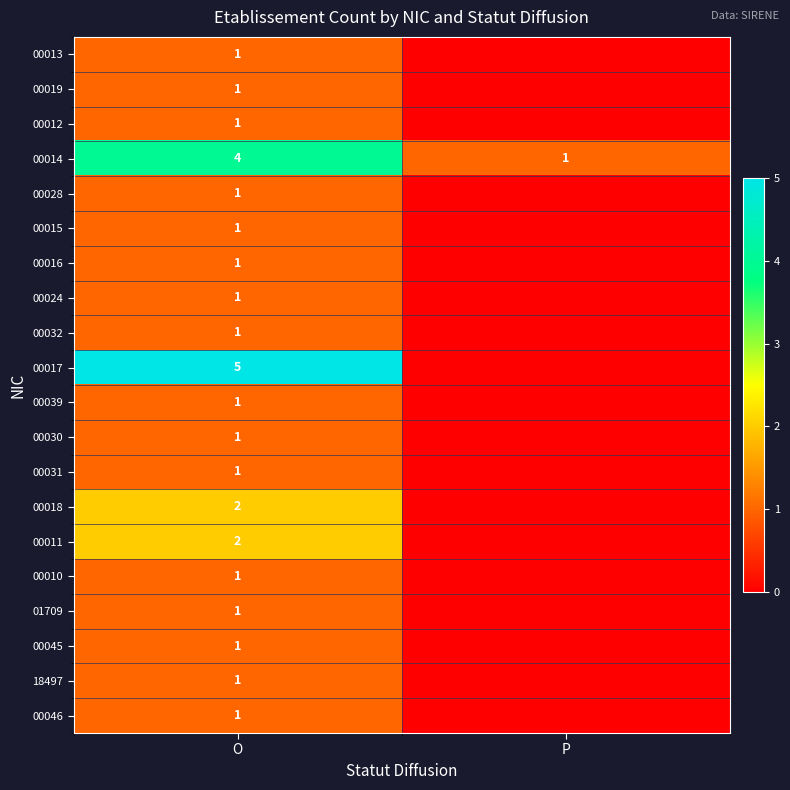

Where is 00014 nearest to the value 2?

P